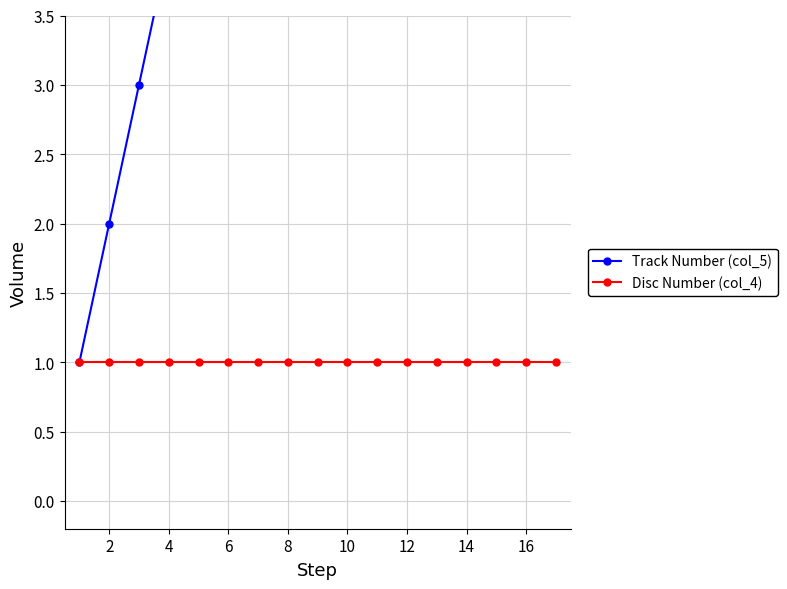

What is the maximum value for Disc Number (col_4)?

1